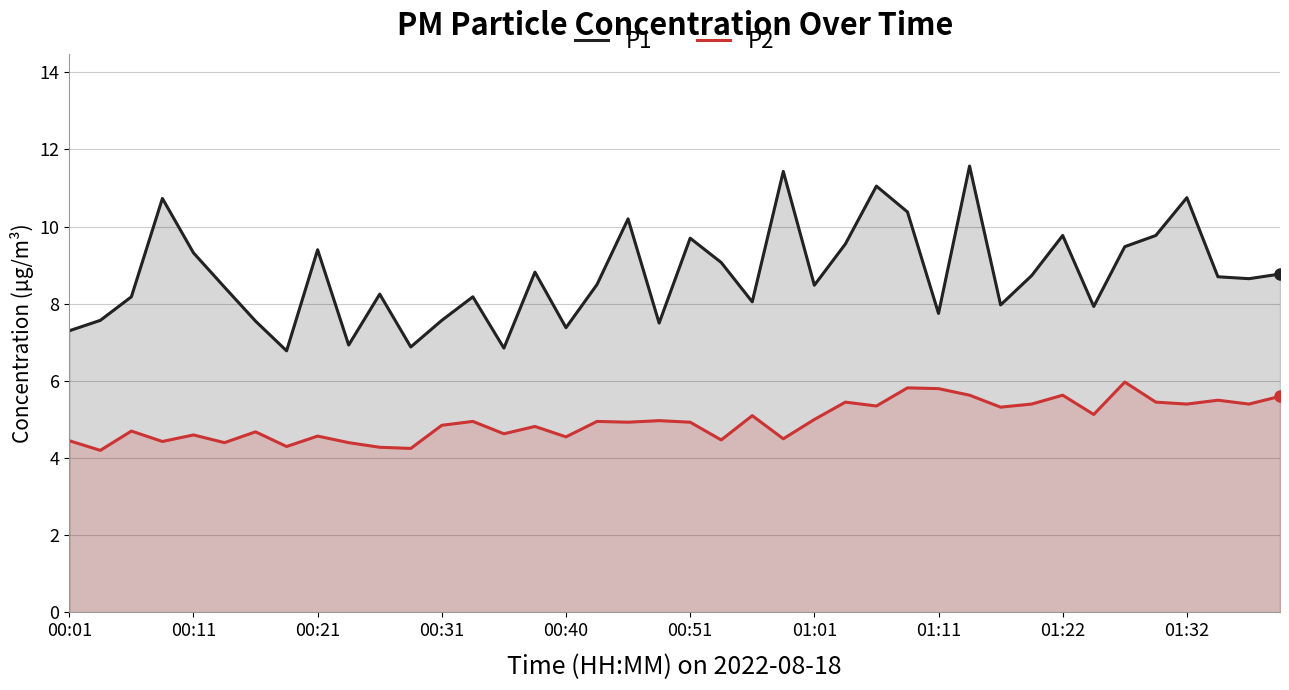

At how many categories does at least one series exceed 4?

40